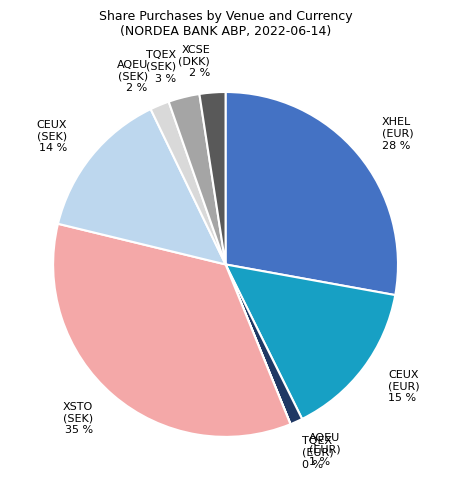

Is it true that TQEX (SEK) is 3% of the pie?

True